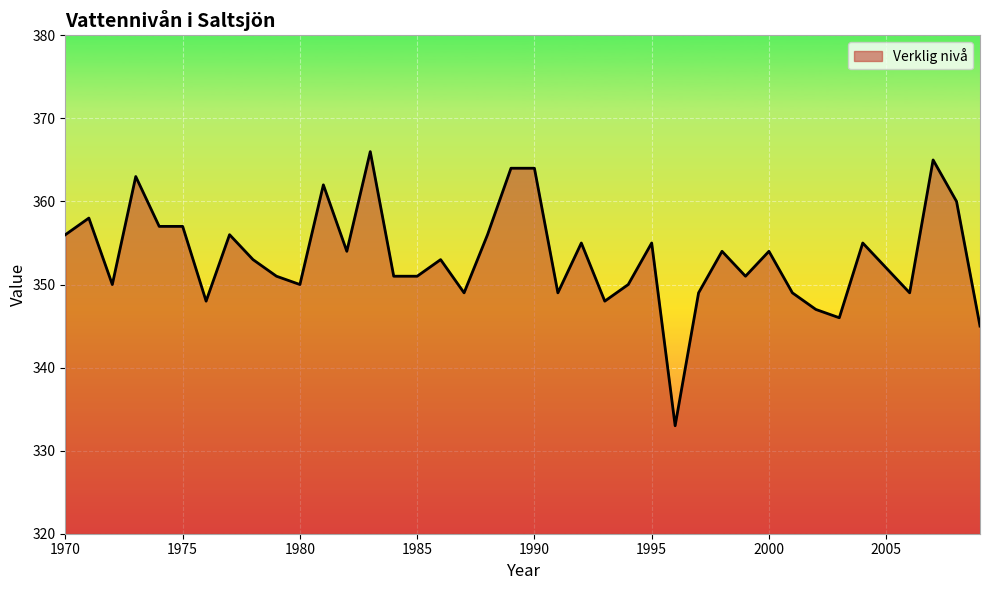

What is the maximum value shown in the chart?

366